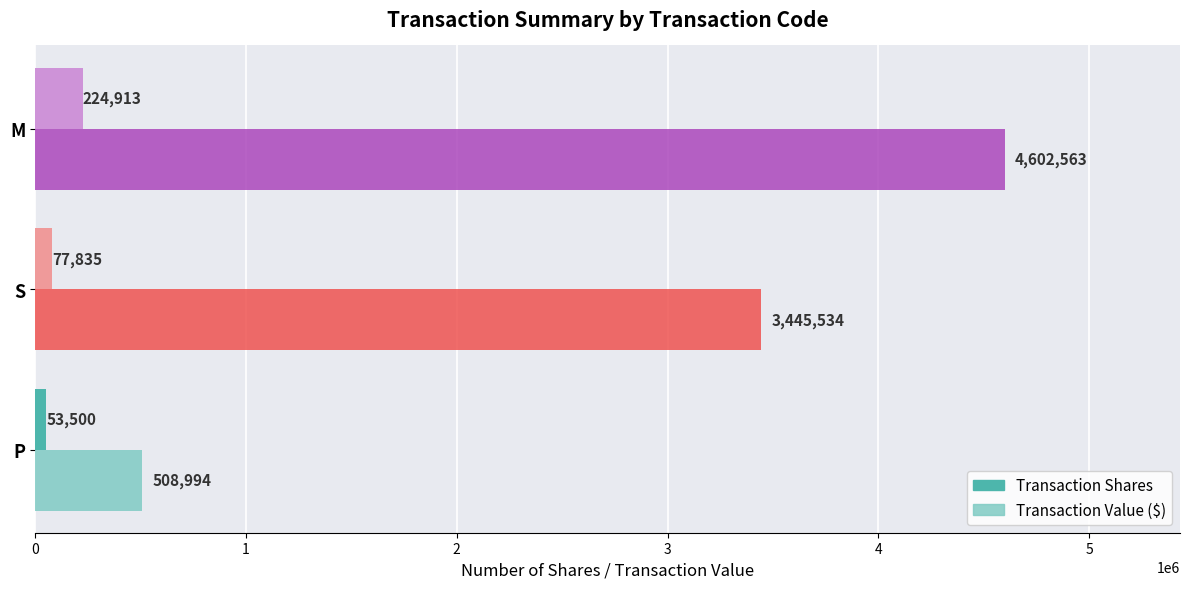

At which label is Transaction Shares closest to 139206?

S